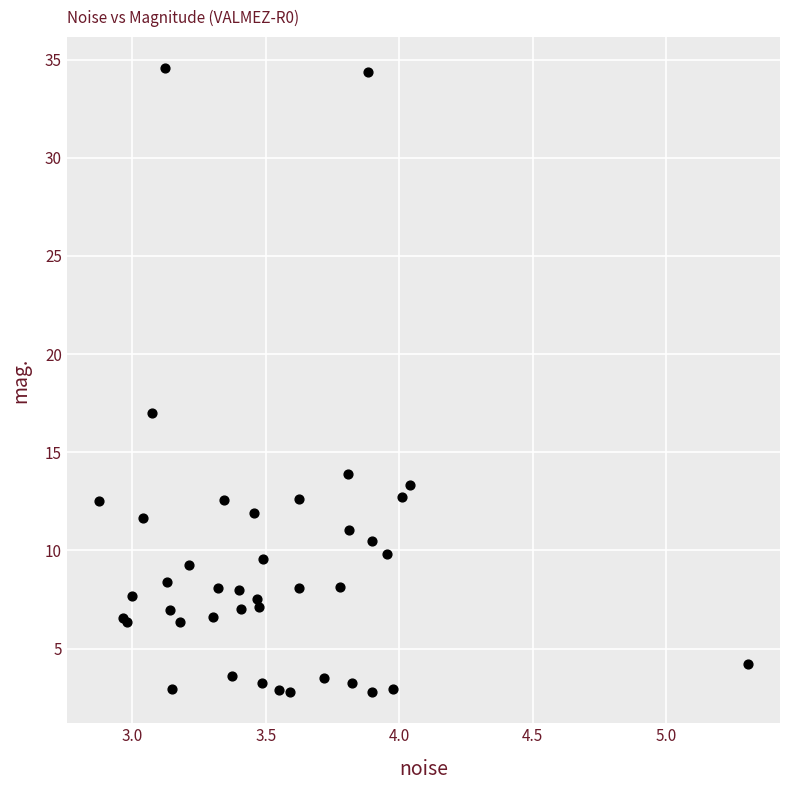

What Y value in the scatter plot is closest to 18?

17.0